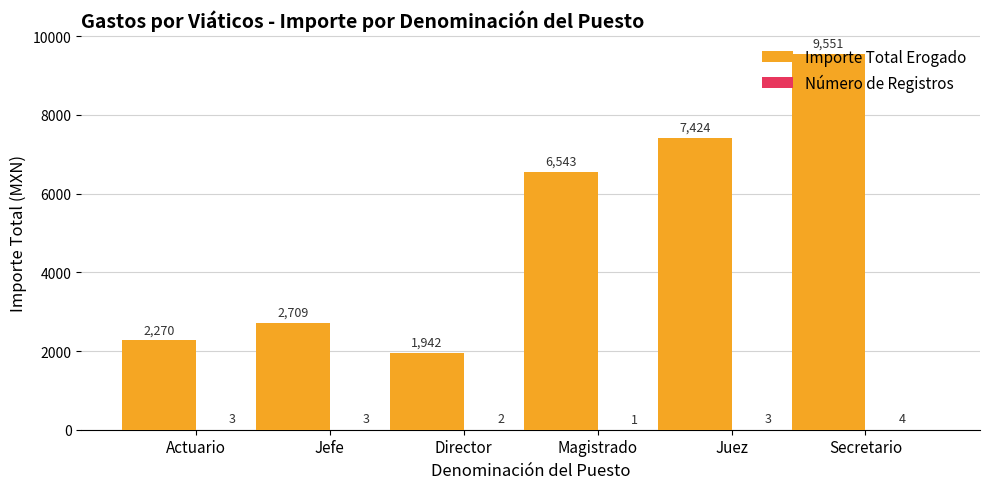

The Importe Total Erogado series shows 9551.0 at Secretario. True or false?

True